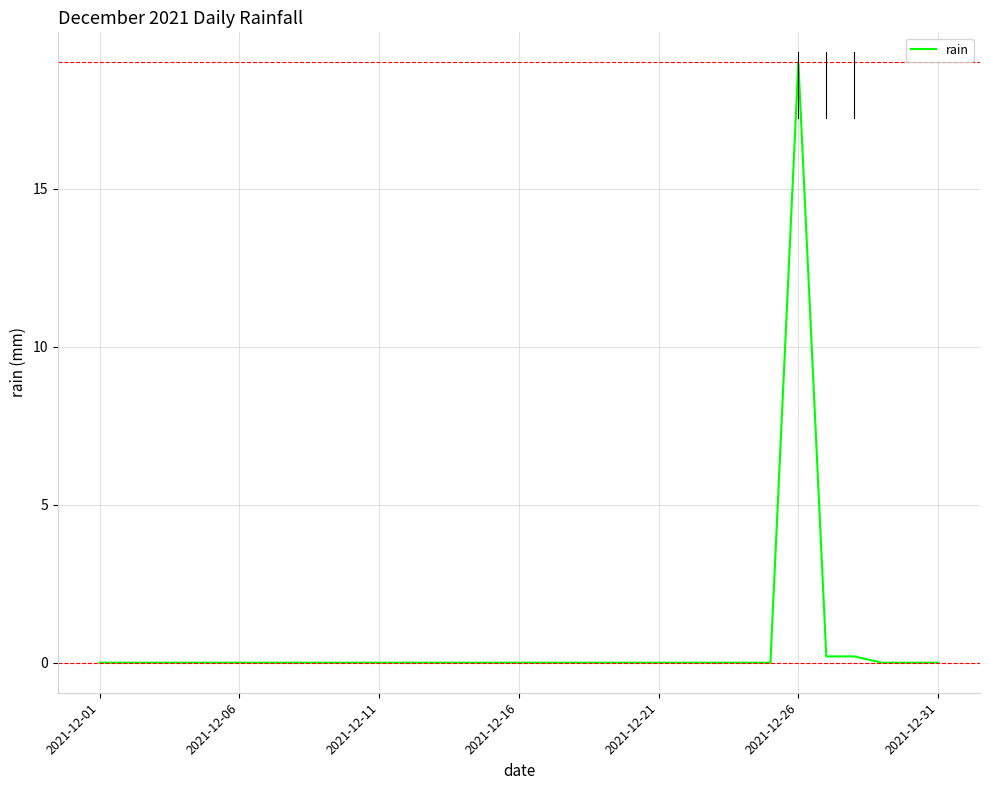

What is the difference between the maximum and minimum values?

19.0